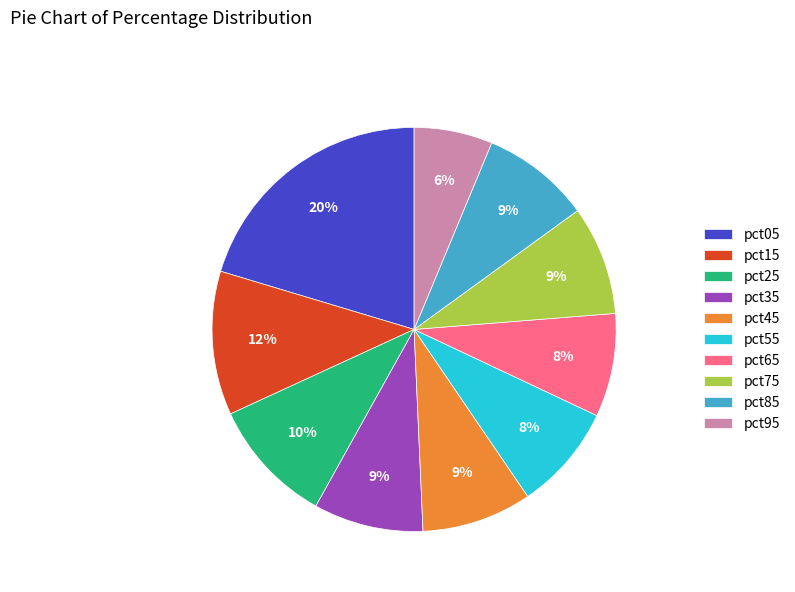

Does pct05 represent more than half of the total?

No